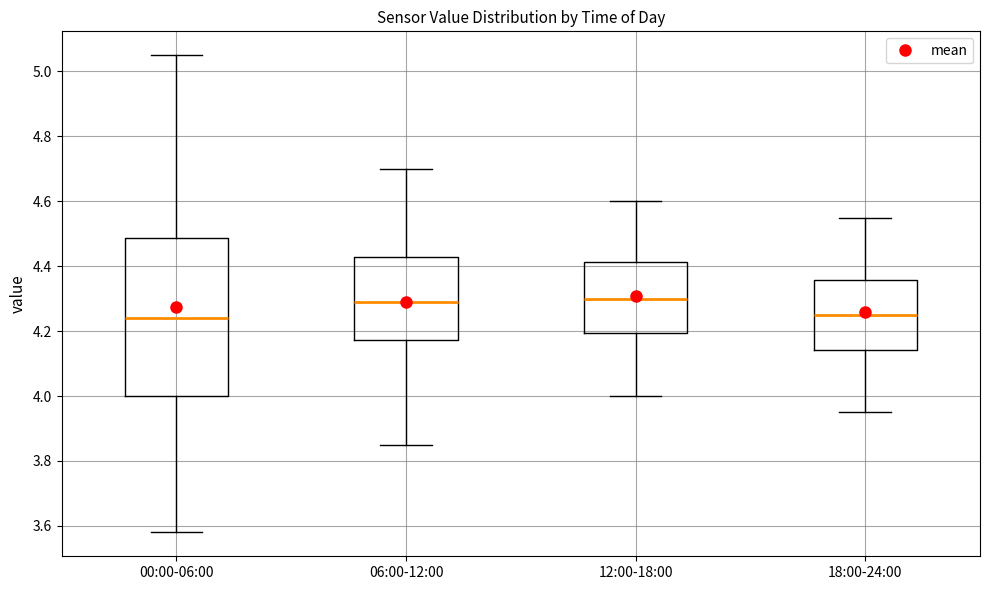

Reading left to right, read every box against the y-axis: the position of its median line, the range the box covers, and the ends of its whiskers. The values are not printed on the chart, so give them approximately, as read against the axis.

00:00-06:00: median 4.24, box 4.00 to 4.48, whiskers 3.58 to 5.06
06:00-12:00: median 4.30, box 4.18 to 4.42, whiskers 3.86 to 4.70
12:00-18:00: median 4.30, box 4.20 to 4.42, whiskers 4.00 to 4.60
18:00-24:00: median 4.26, box 4.14 to 4.36, whiskers 3.96 to 4.56